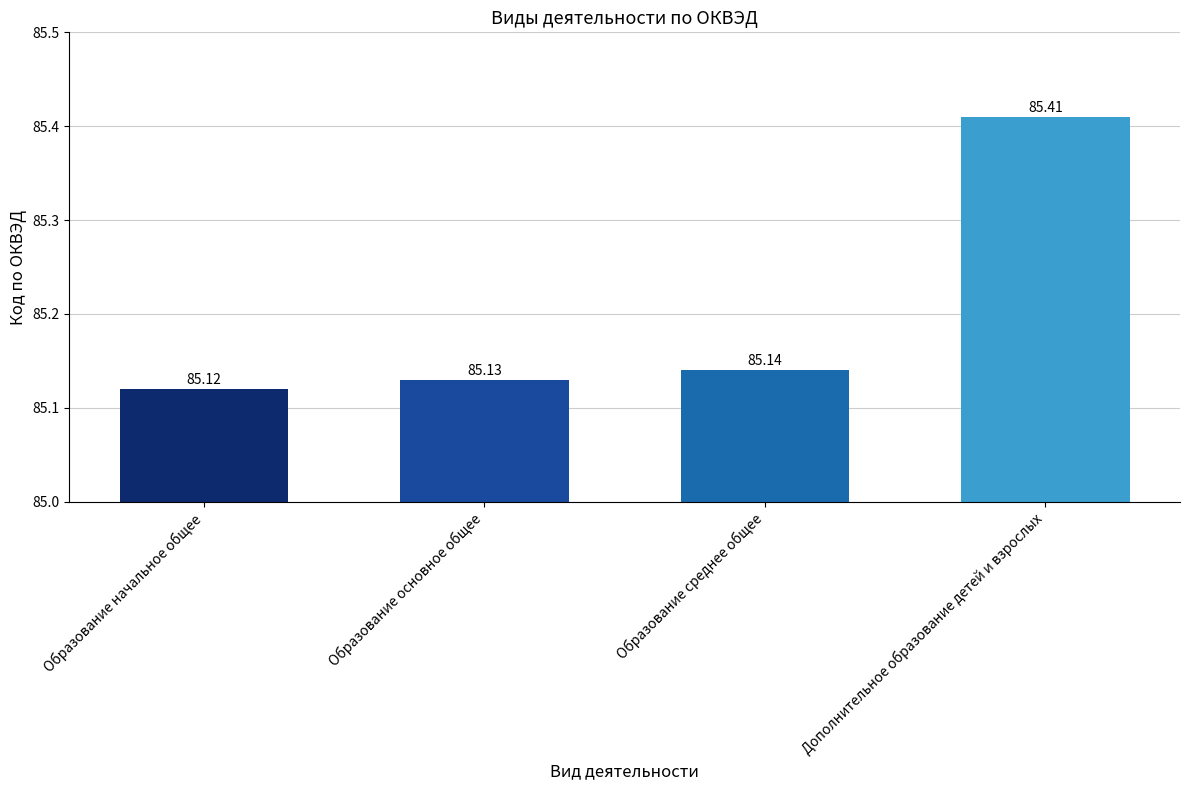

What value does the data have at Образование основное общее?

85.1